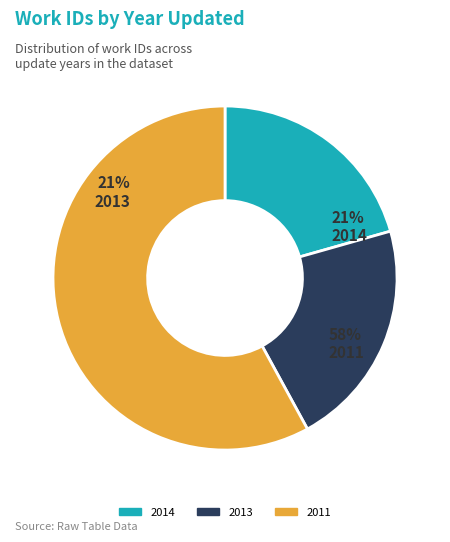

To the nearest percent, what portion does 2013 represent?

21%